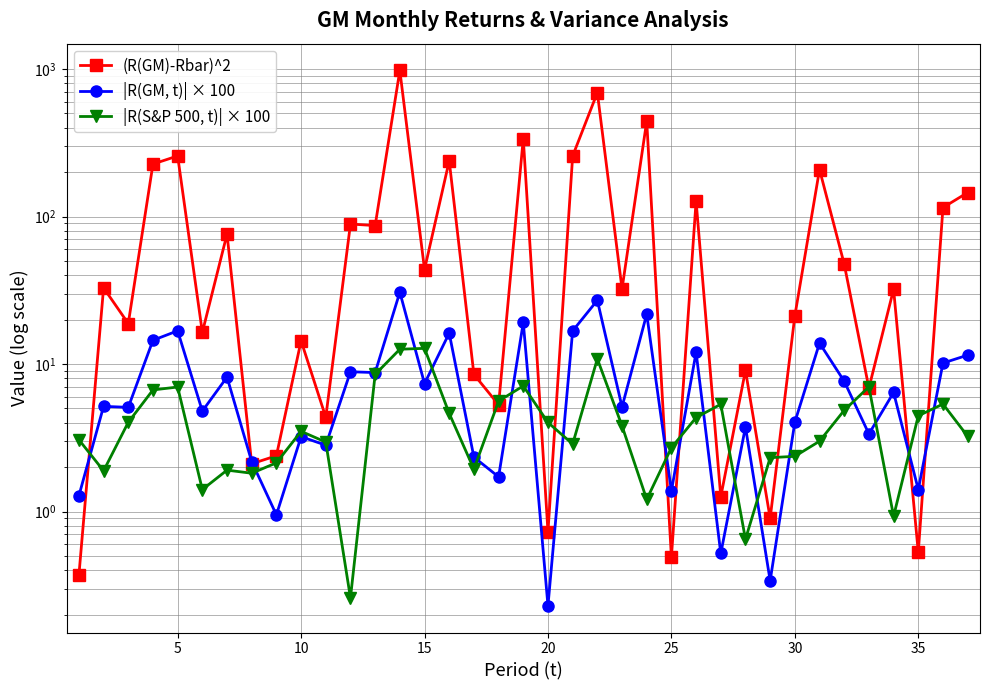

Is it true that |R(GM, t)| × 100 equals 26.6 at 5?

False